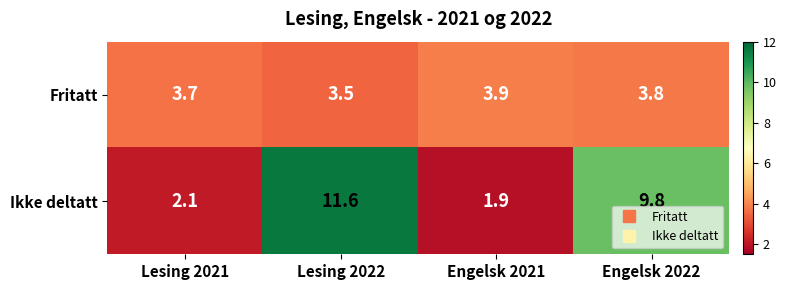

Which series has the largest range (max minus min)?

Ikke deltatt